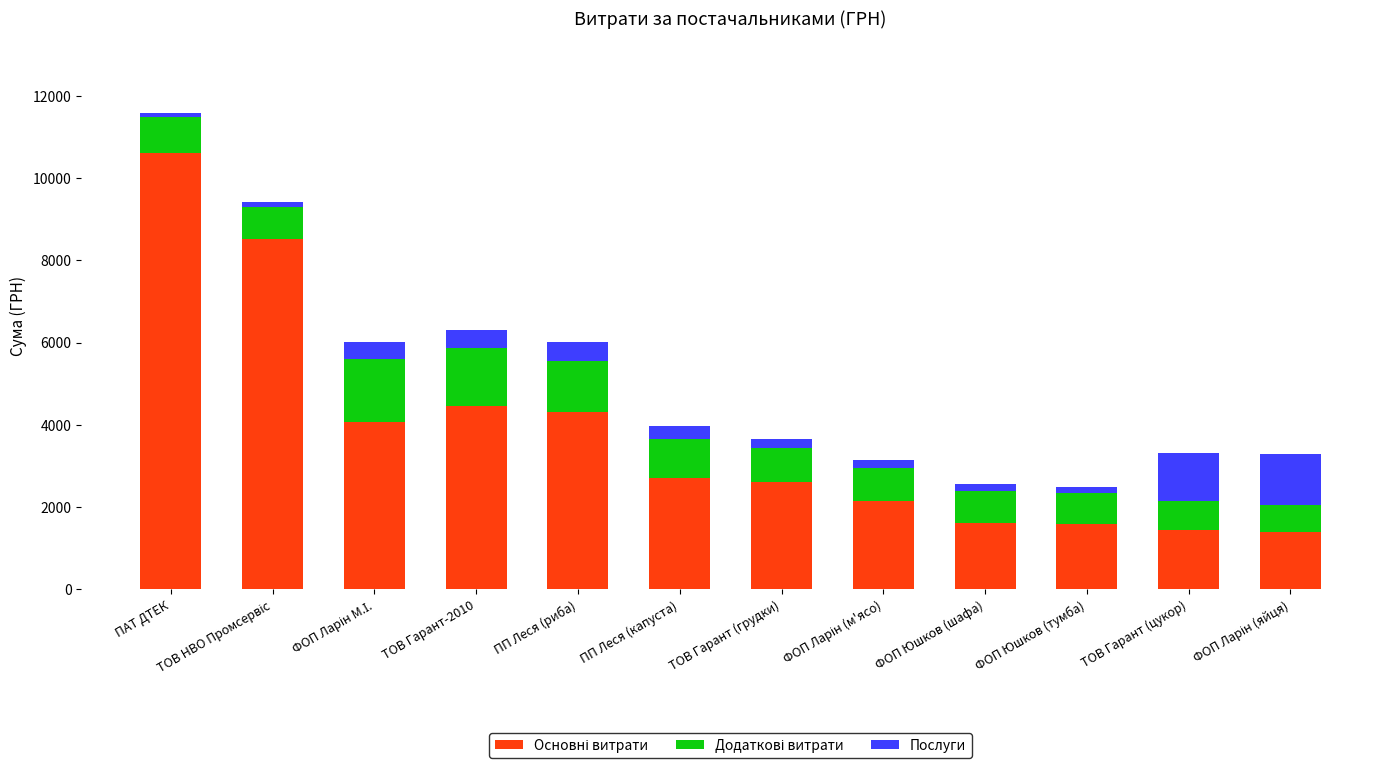

At which category is the sum across all series the highest?

ПАТ ДТЕК